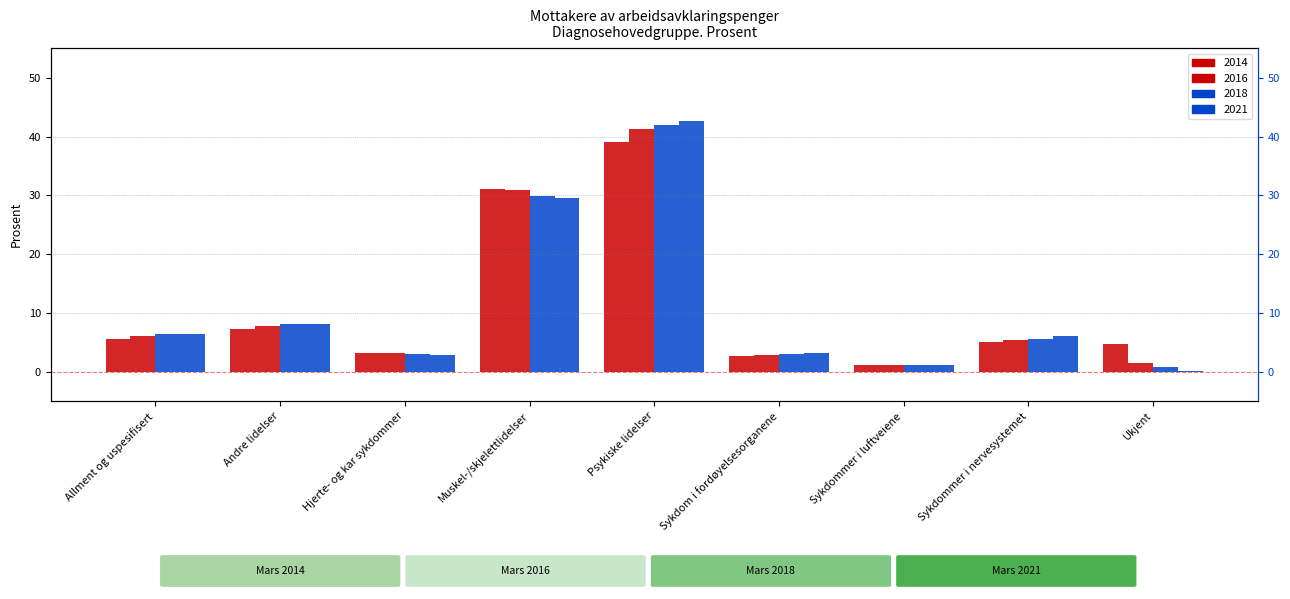

What is the sum of all 2018 values?

99.9